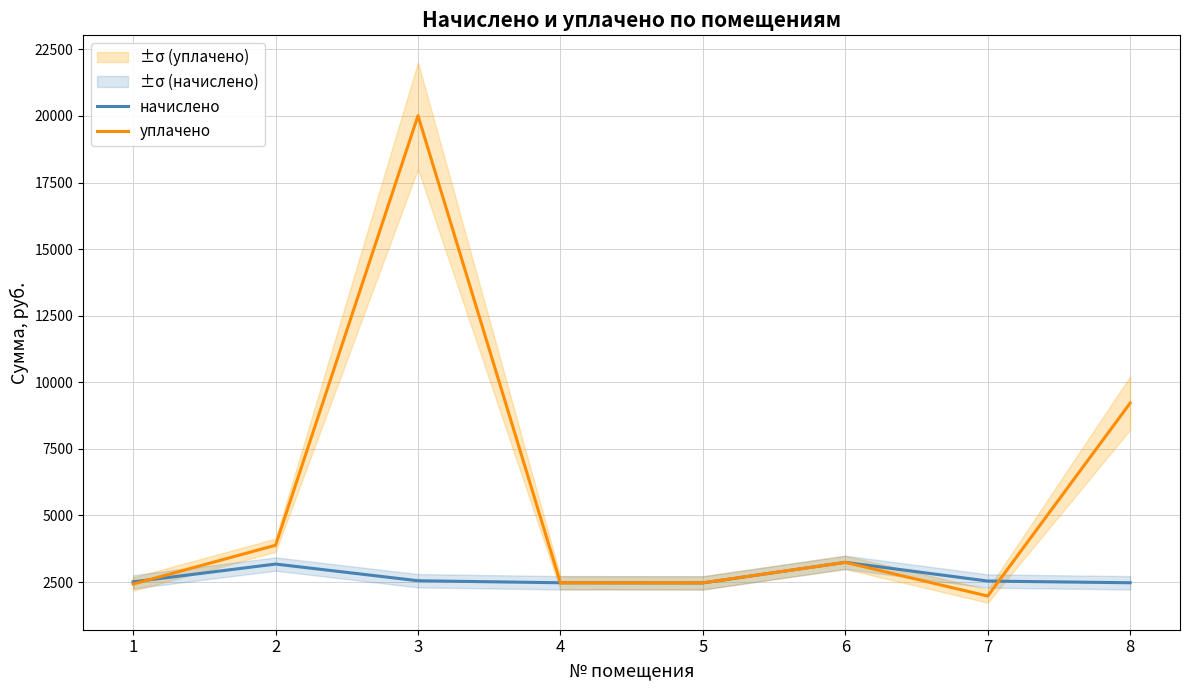

The уплачено series shows 9221.0 at 8. True or false?

True